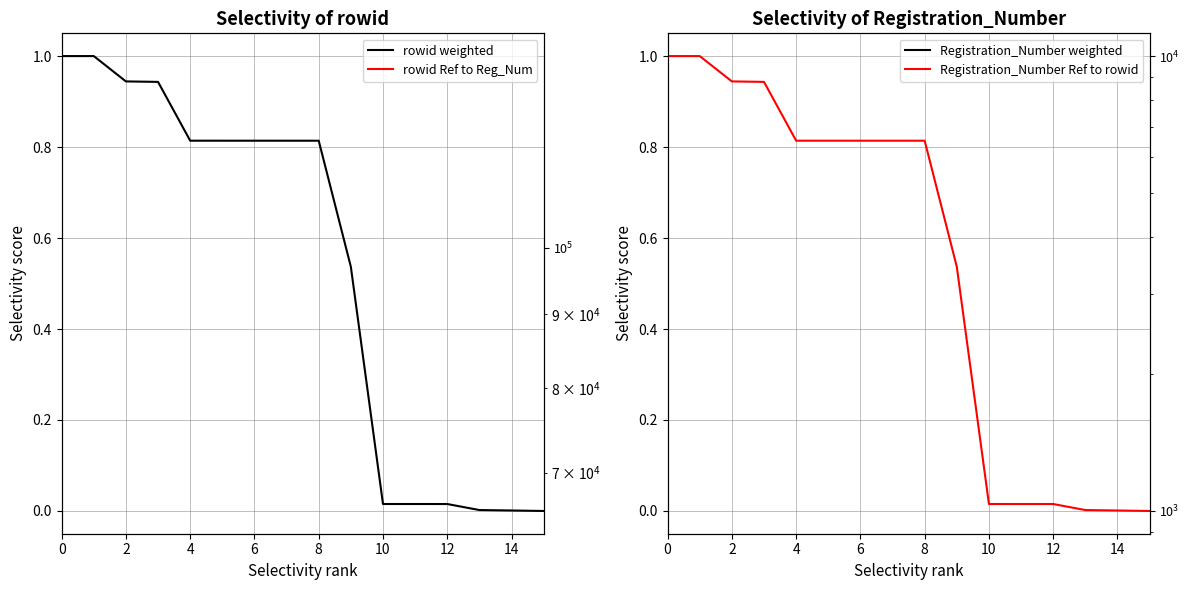

How many data points in rowid raw are above 78833?

7